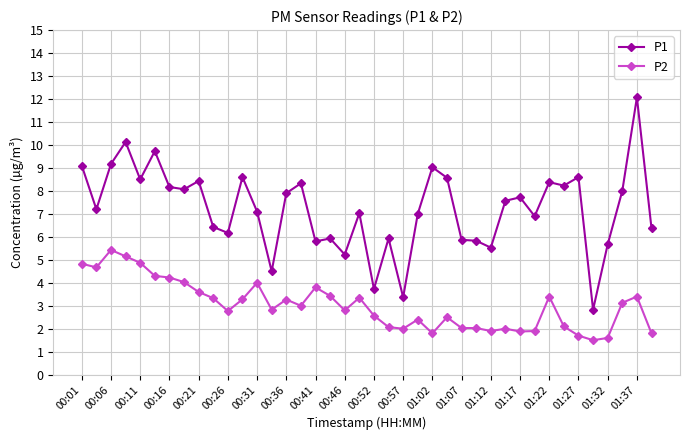

True or false: P1 and P2 intersect in this chart.

False